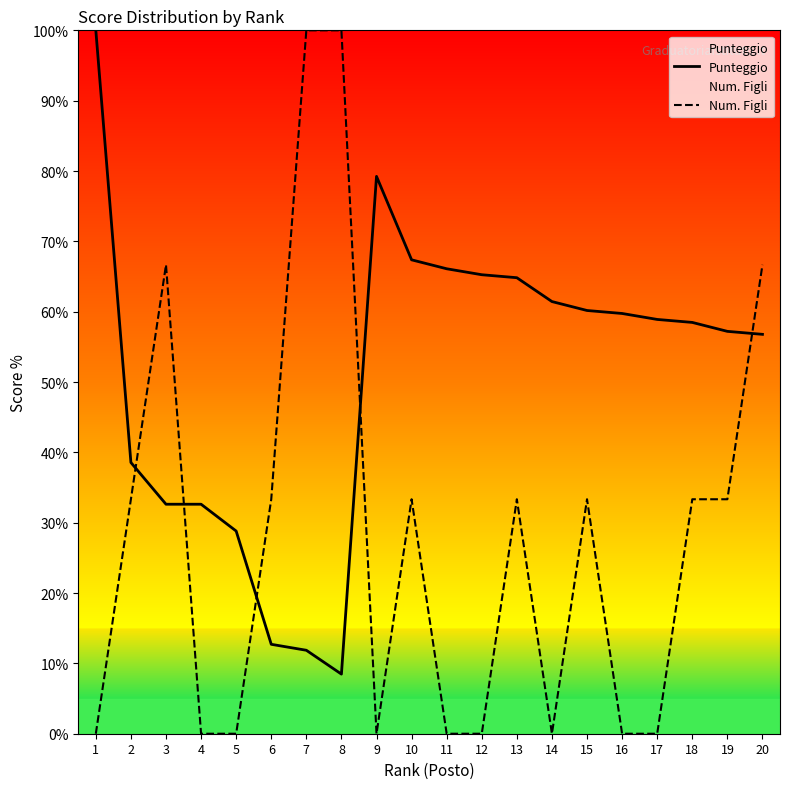

True or false: Punteggio and Num. Figli cross at least once.

True